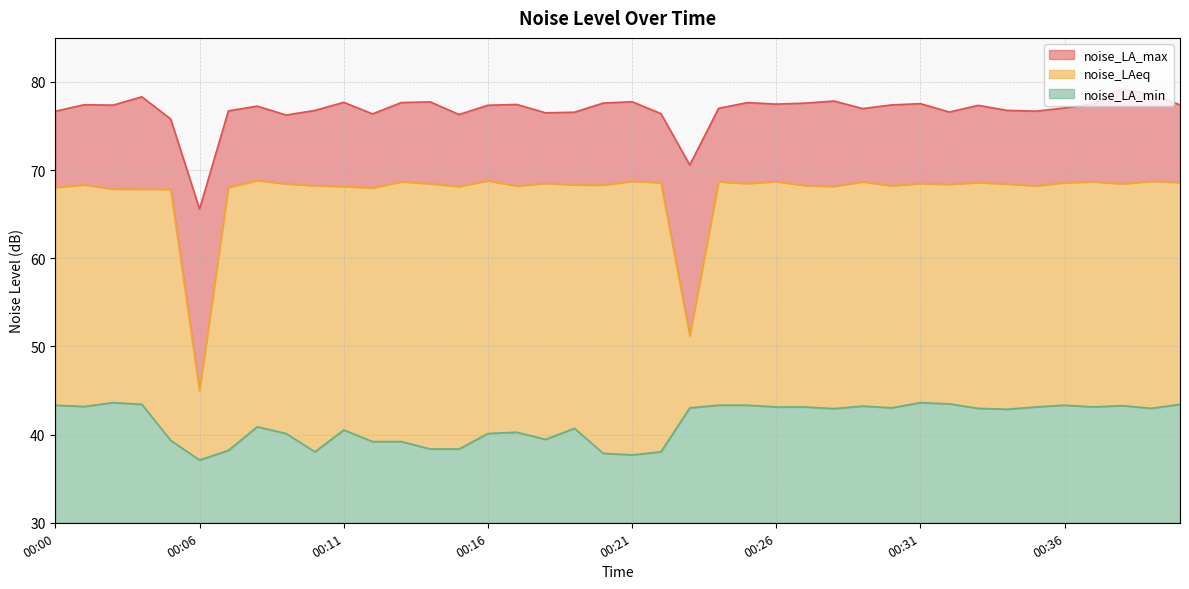

True or false: noise_LA_min and noise_LAeq intersect in this chart.

False